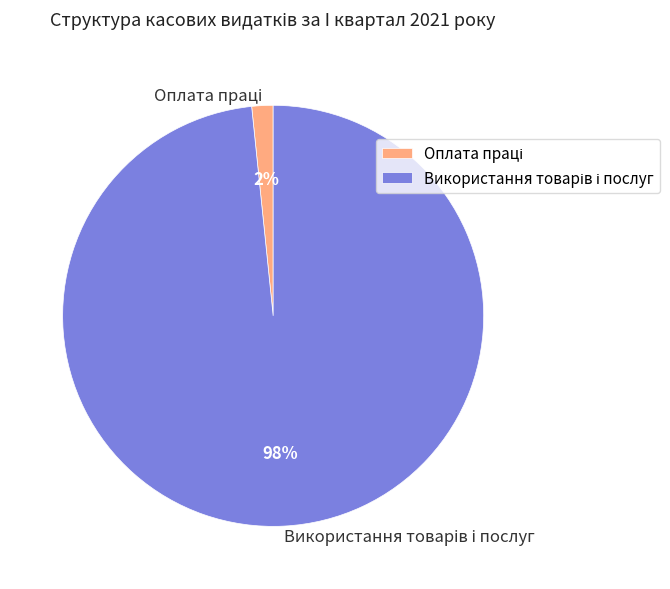

To the nearest percent, what is the average slice percentage?

50%